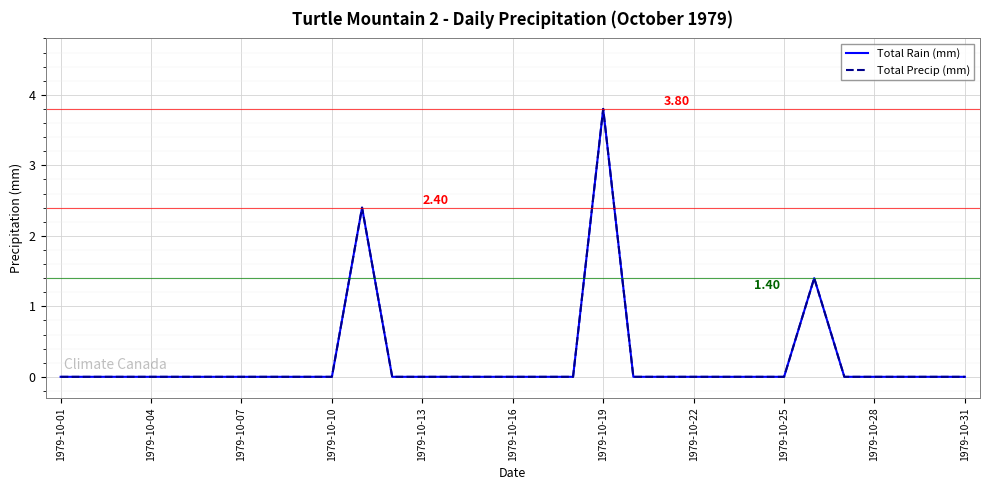

Which series has the largest total across all categories?

Total Rain (mm)